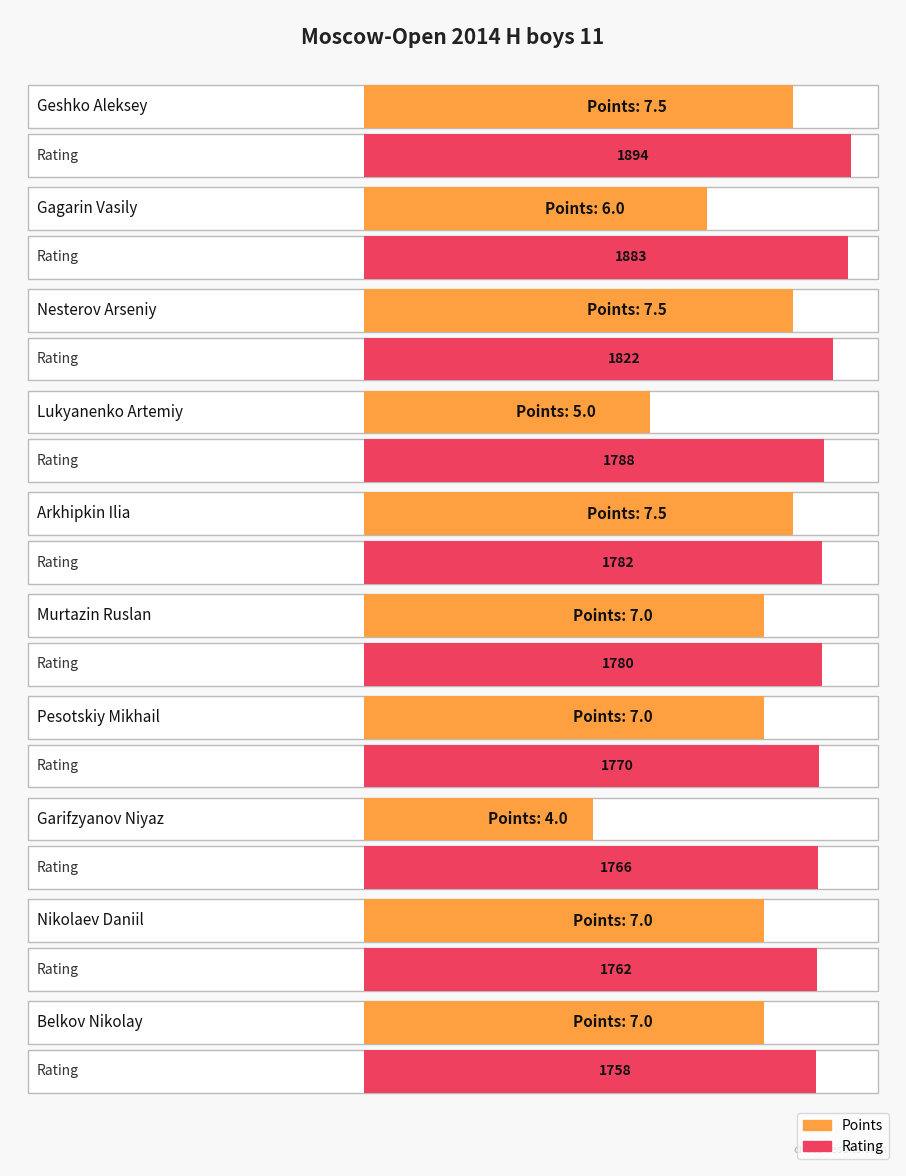

Which category has the highest value across all series?

Geshko Aleksey